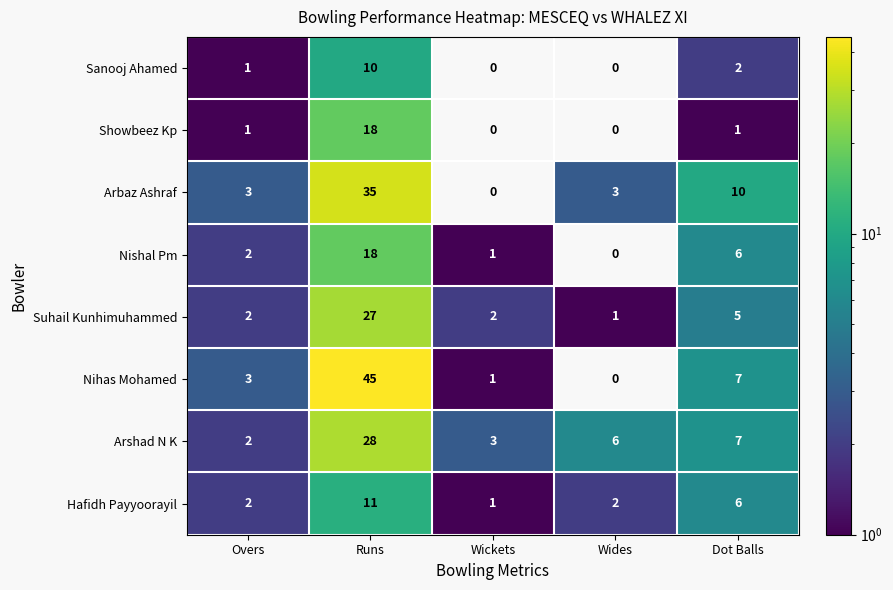

What is the total value across all series at Wickets?

8